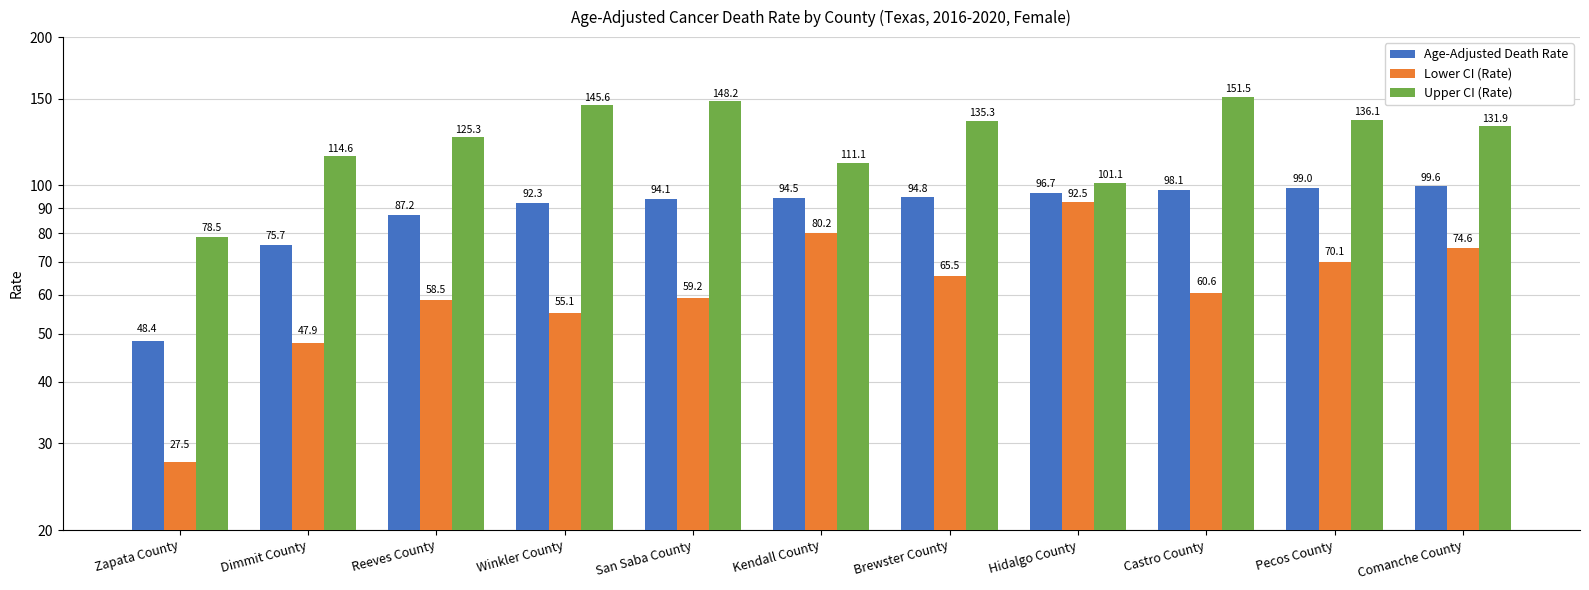

What is the difference between the second highest and second lowest values in the Upper CI (Rate) series?

47.1